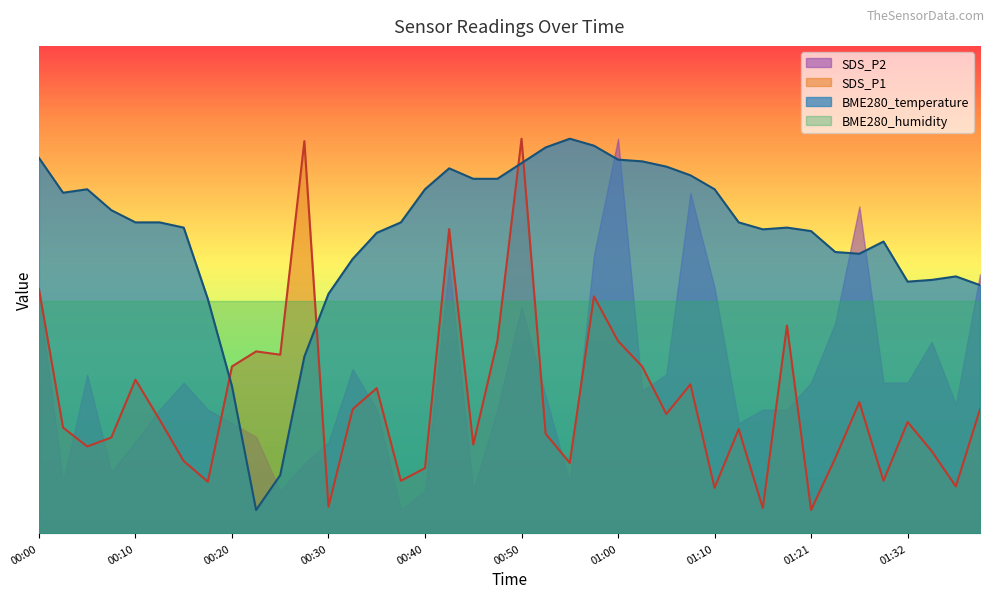

What is the value of the BME280_temperature point at the 39th from the left?

55.3